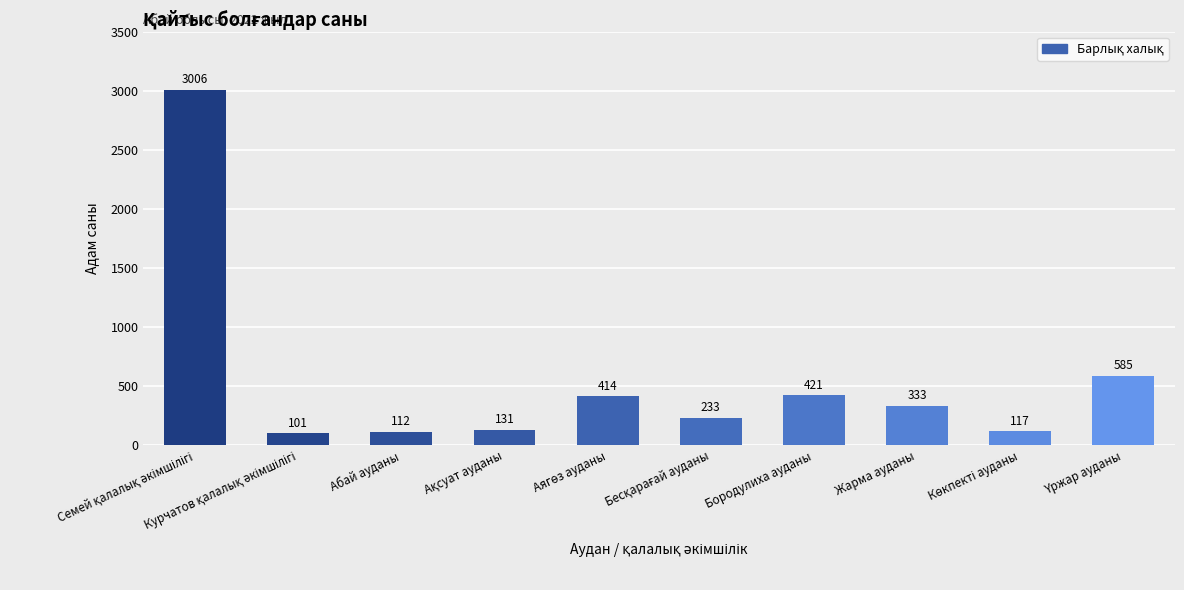

What is the value of the 2nd bar from the left?

101